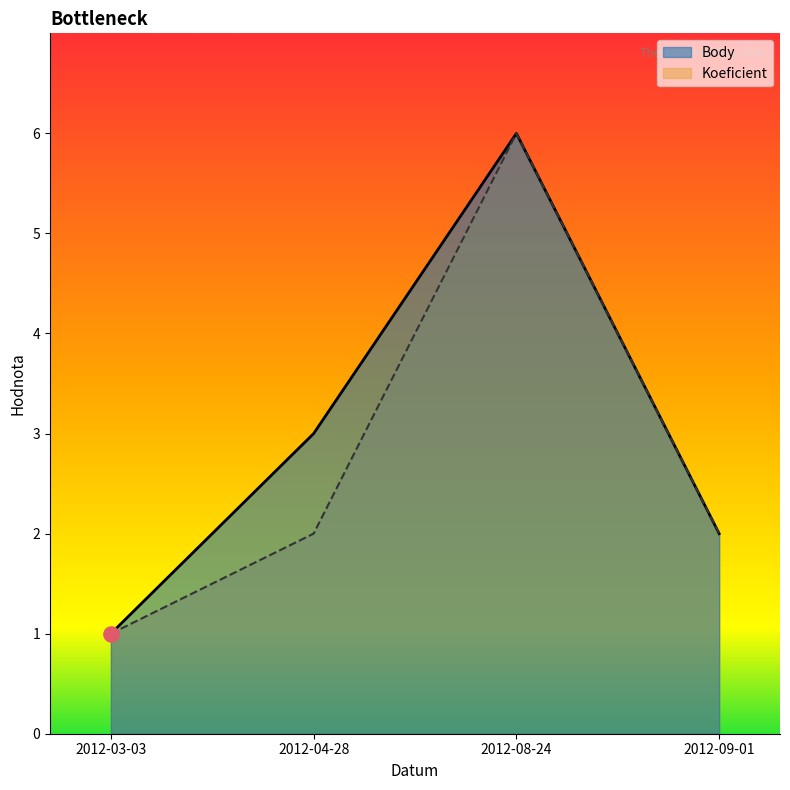

At how many categories does at least one series exceed 1?

3